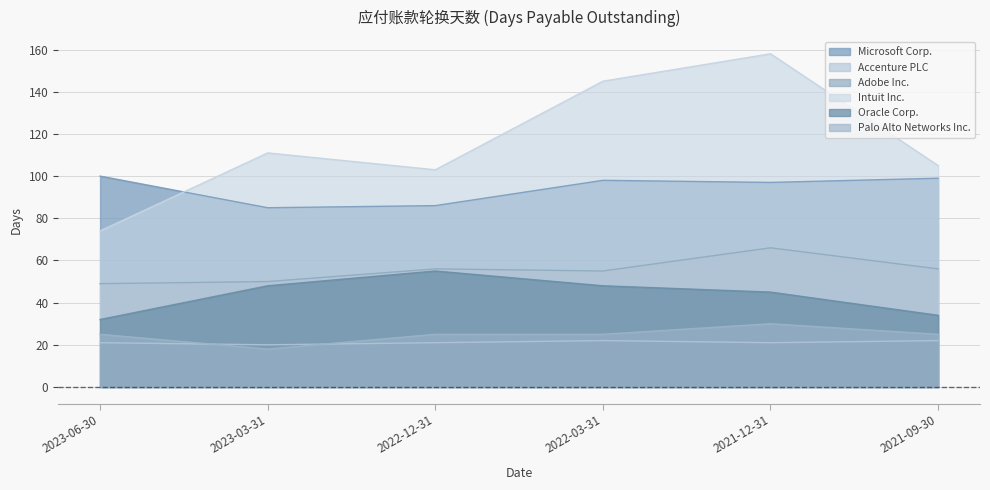

True or false: Oracle Corp. has a value of 14 at 2023-06-30.

False